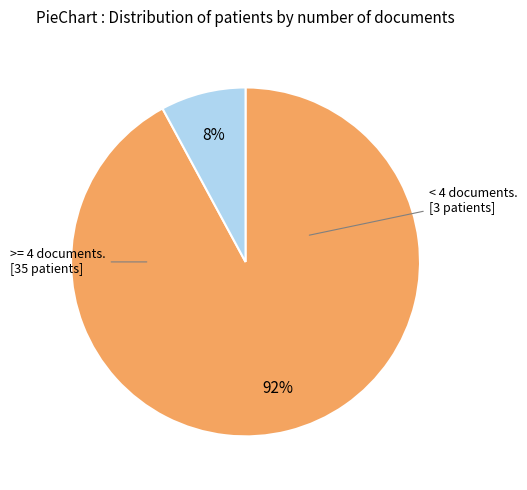

How many segments does this pie chart have?

2